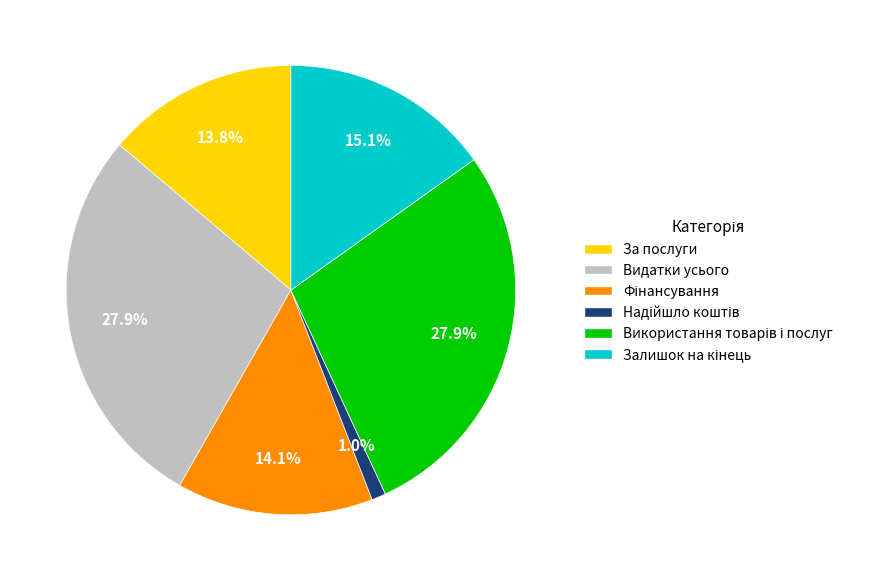

What percentage is NOT represented by За послуги?

86.2%